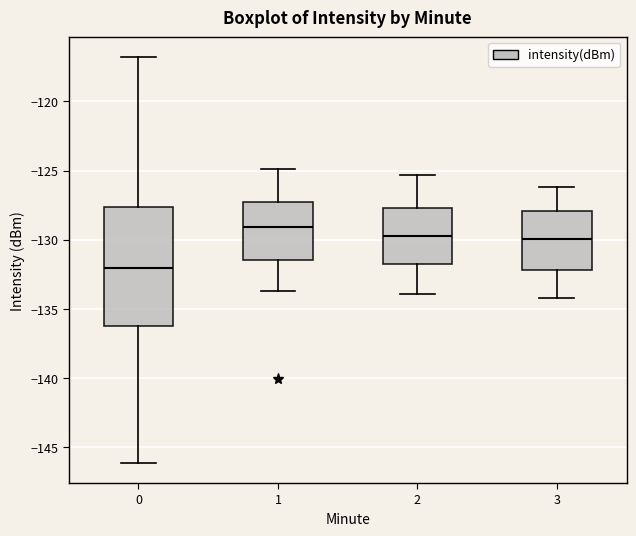

Which box has the highest median line?

1